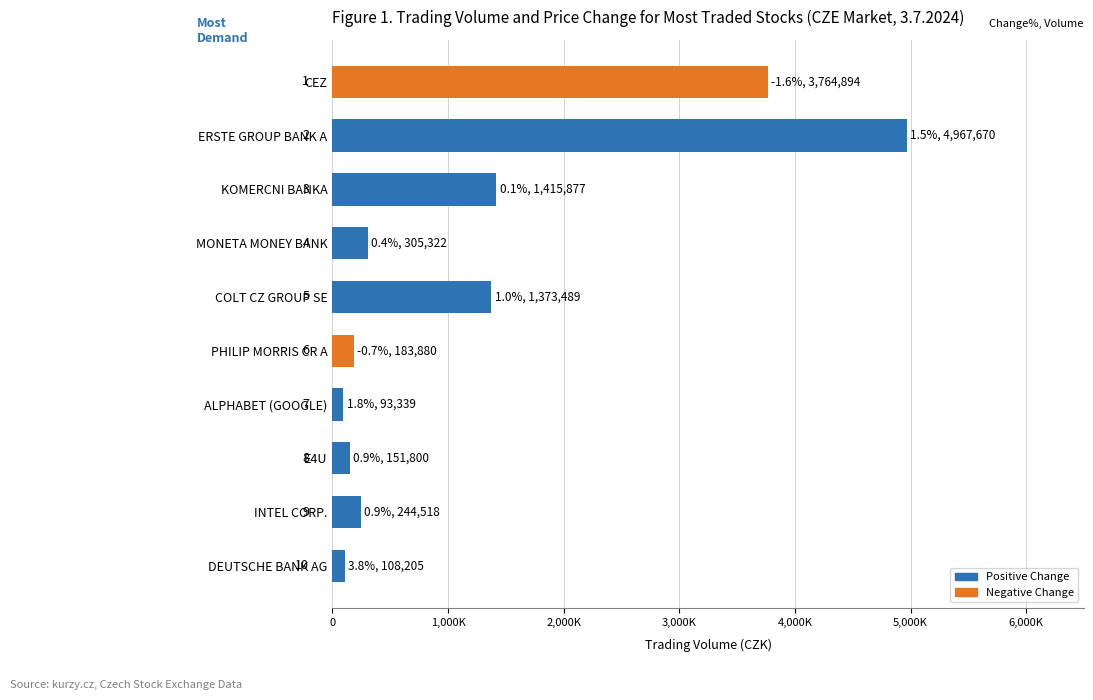

Does the chart contain any negative values?

No